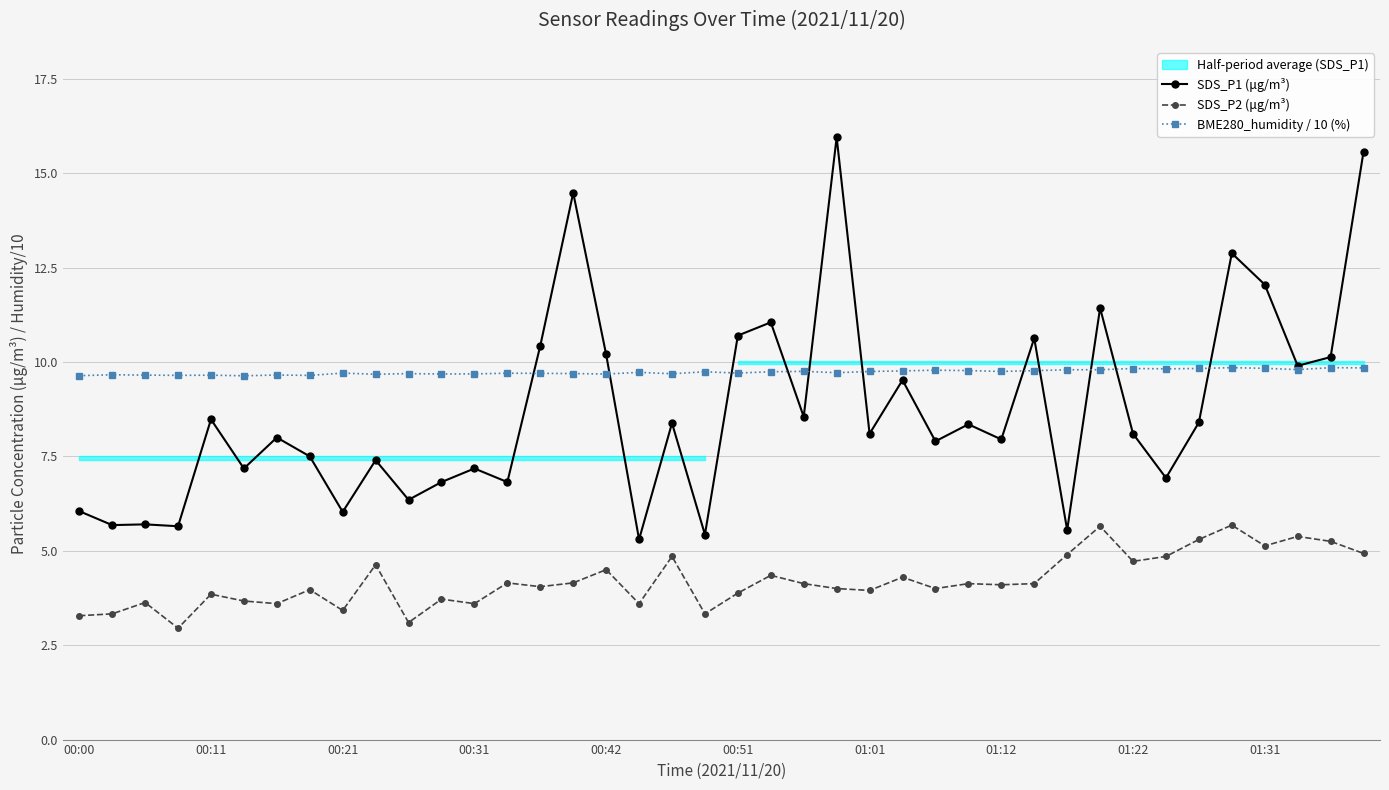

What is the minimum value for SDS_P1 (μg/m³)?

5.3